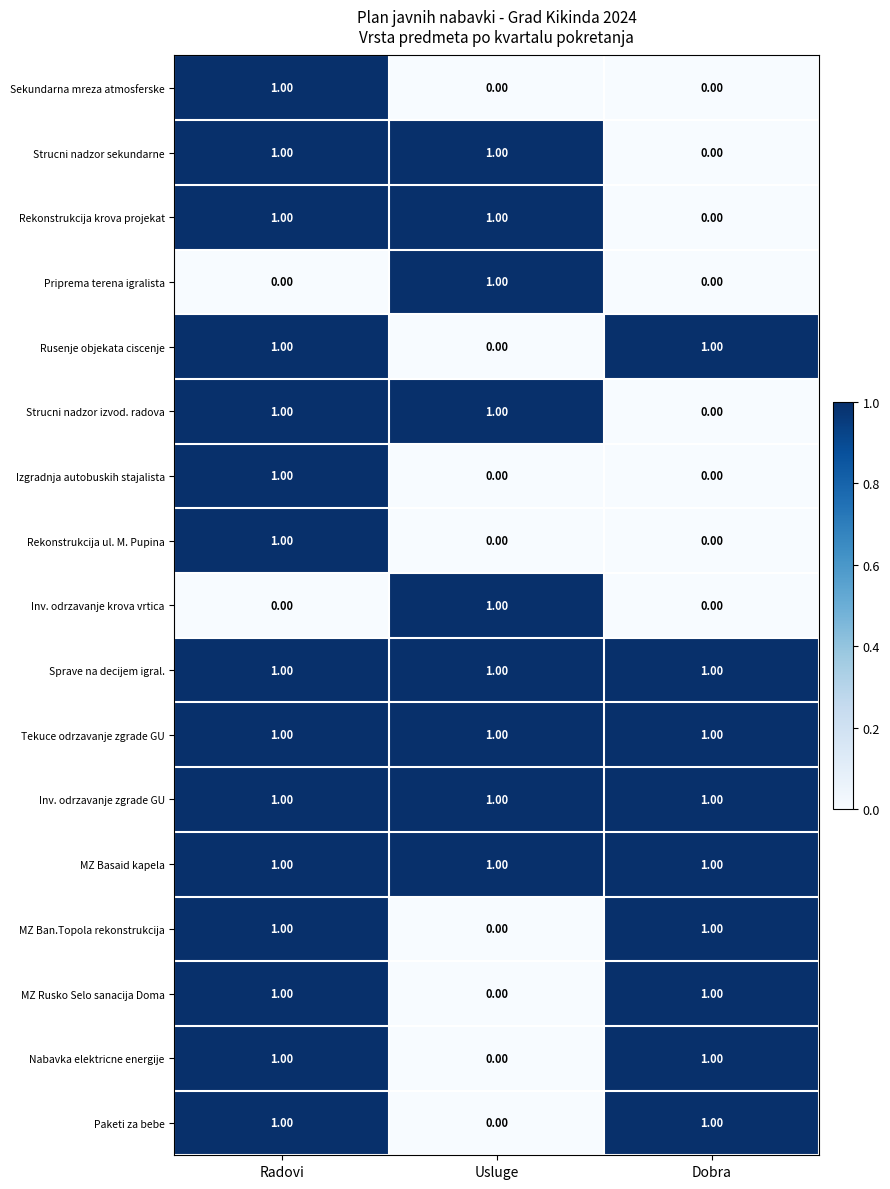

Which category has the highest value in the Sekundarna mreza atmosferske series?

Radovi